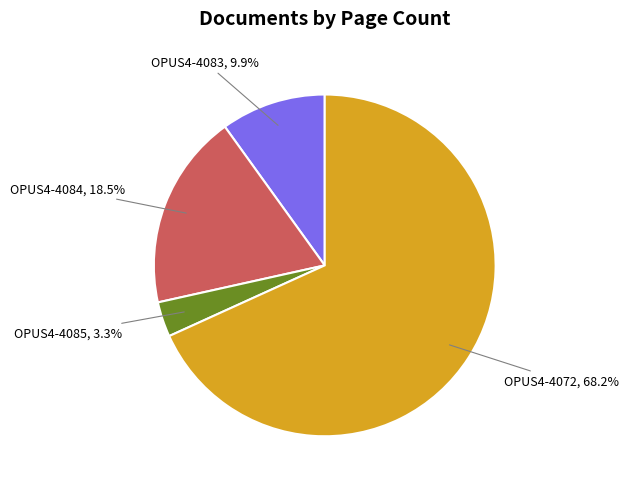

How many slices are in this pie chart?

4